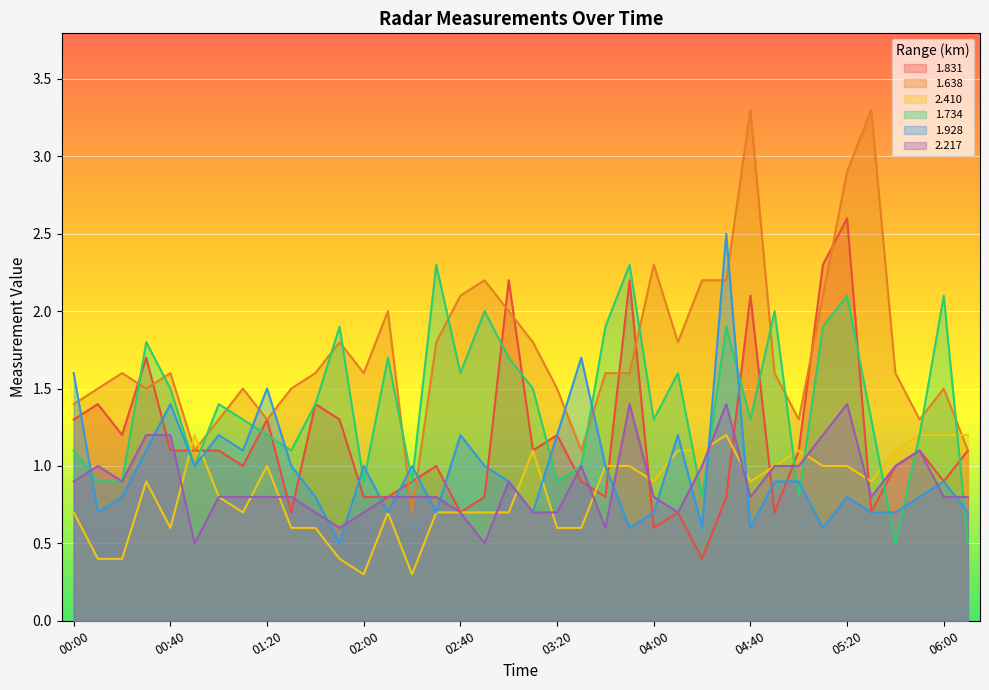

The 1.734 series shows 0.4 at 00:20. True or false?

False